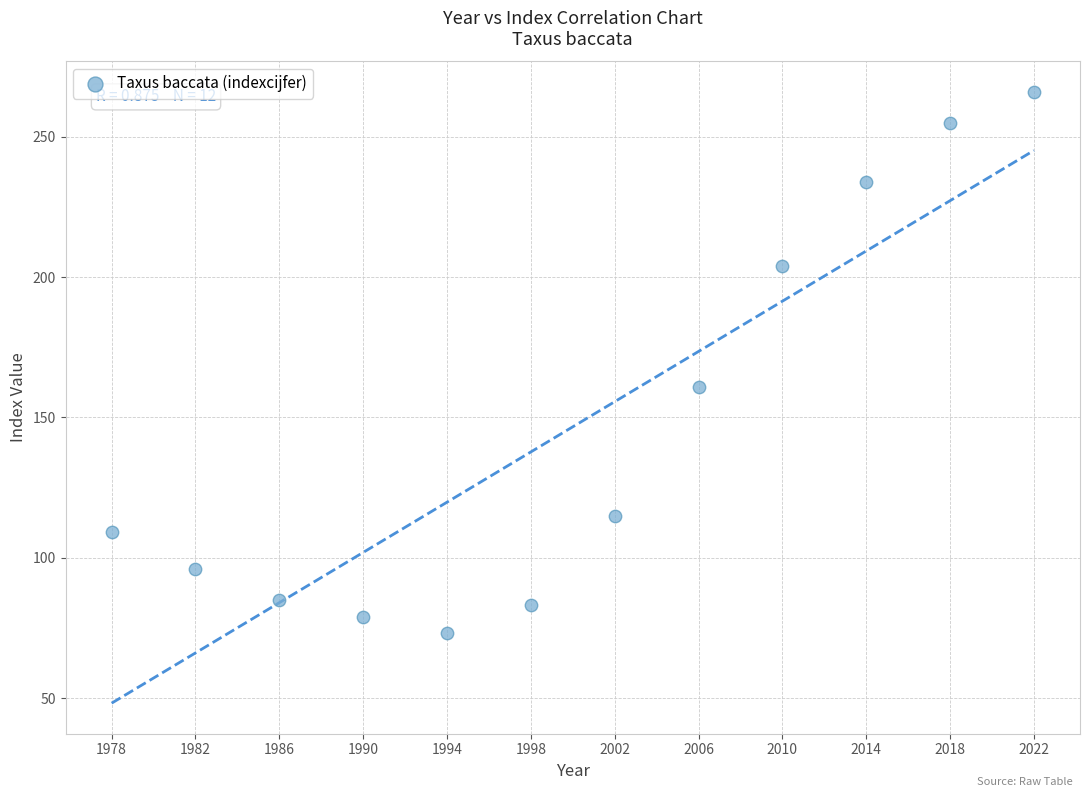

What is the average Y value?

147